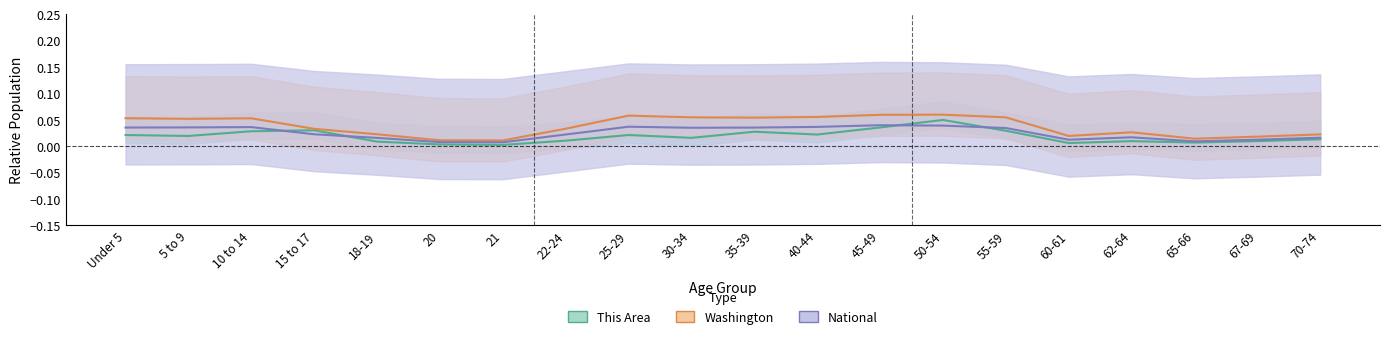

What is the sum of all National values?

0.5